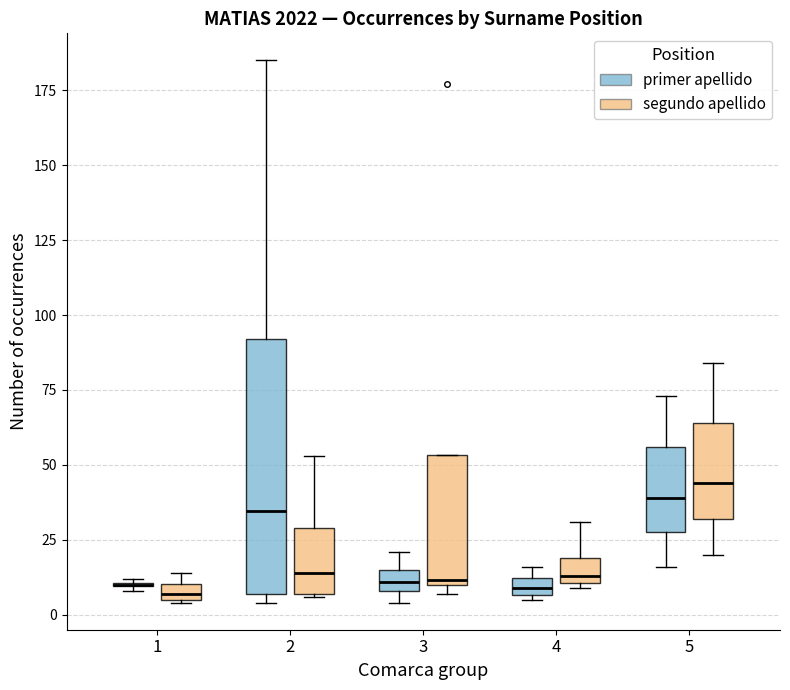

Which box is the tallest, from its lower edge to its upper edge?

2 (primer apellido)